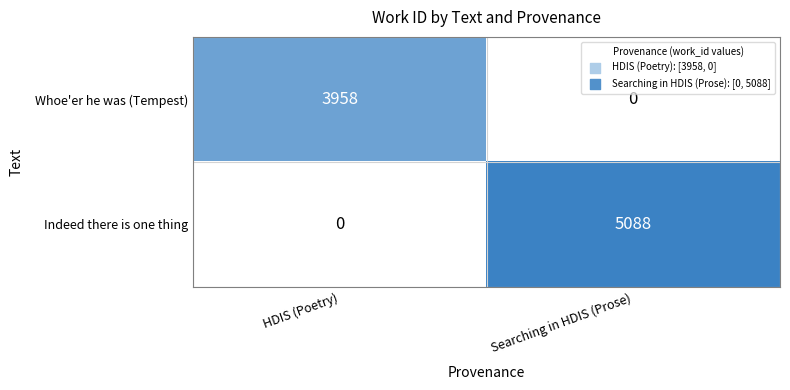

Is the value of Whoe'er he was (Tempest) at HDIS (Poetry) greater than the value of Indeed there is one thing at HDIS (Poetry)?

Yes